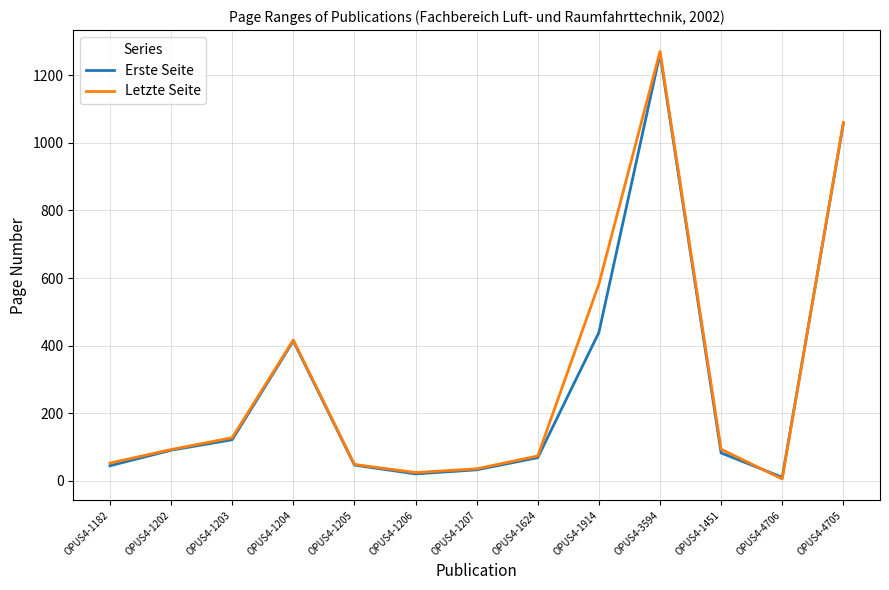

What is the difference between the maximum and minimum values in the Letzte Seite series?

1264